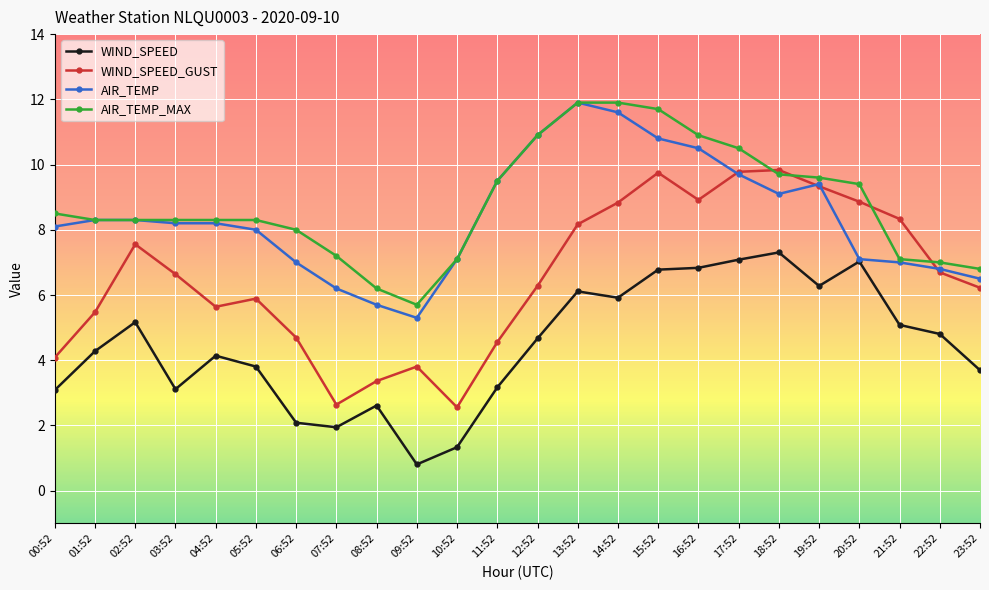

What is the total value across all series at 23:52?

23.2